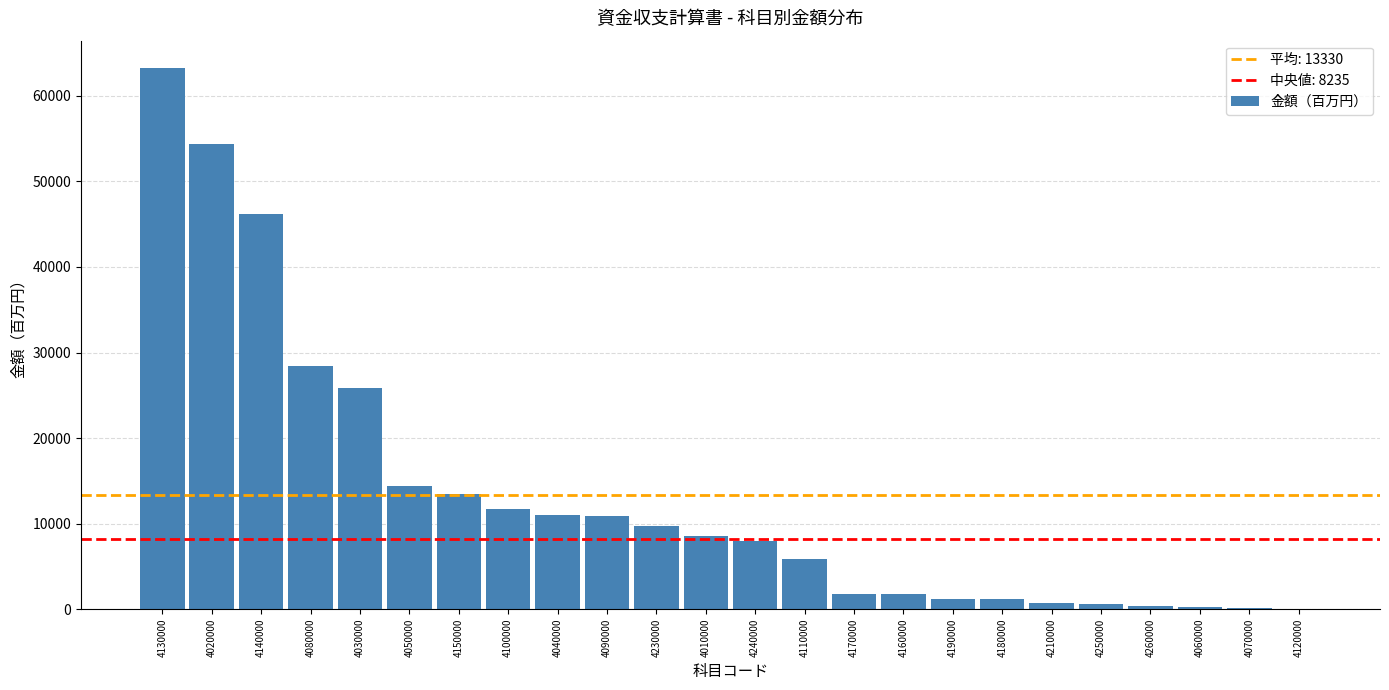

What is the maximum value shown in the chart?

63286